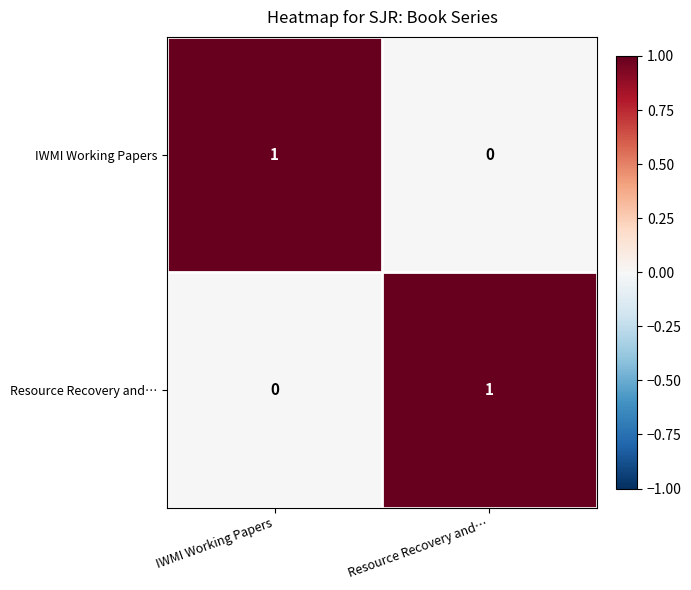

How many distinct data groups are displayed?

2